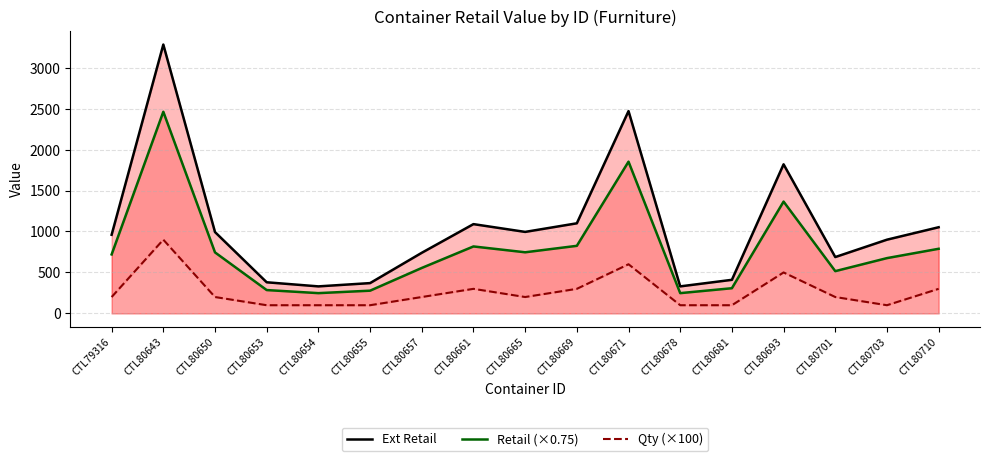

Reading left to right, what are all the values shown in this chart?

Ext Retail: 960.0	3282.0	993.0	380.0	330.0	370.0	740.0	1090.0	995.0	1100.0	2469.9	330.0	410.0	1820.0	688.0	900.0	1052.0
Retail (×0.75): 720.0	2461.5	744.7	285.0	247.5	277.5	555.0	817.5	746.2	825.0	1852.5	247.5	307.5	1365.0	516.0	675.0	789.0
Qty (×100): 200.0	900.0	200.0	100.0	100.0	100.0	200.0	300.0	200.0	300.0	600.0	100.0	100.0	500.0	200.0	100.0	300.0